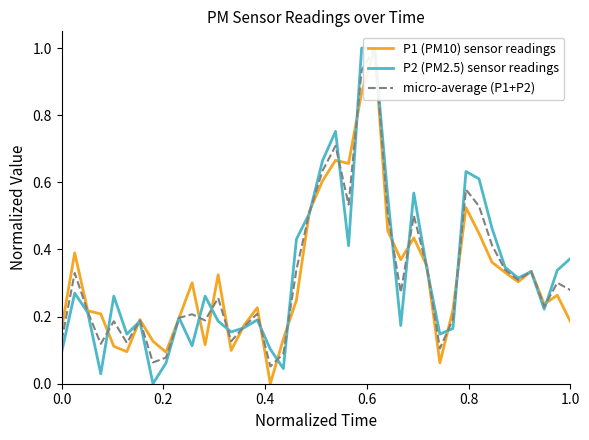

After their last crossing, which series has the higher values: P1 (PM10) sensor readings or P2 (PM2.5) sensor readings?

P2 (PM2.5) sensor readings